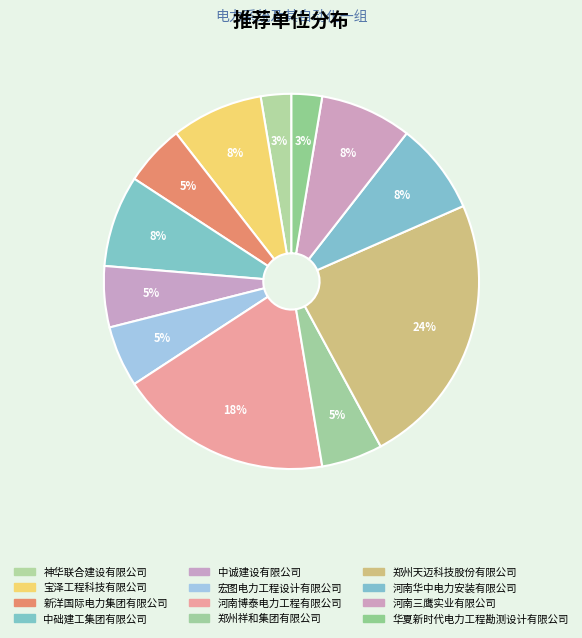

What percentage is the 神华联合建设有限公司 slice, to the nearest percent?

3%